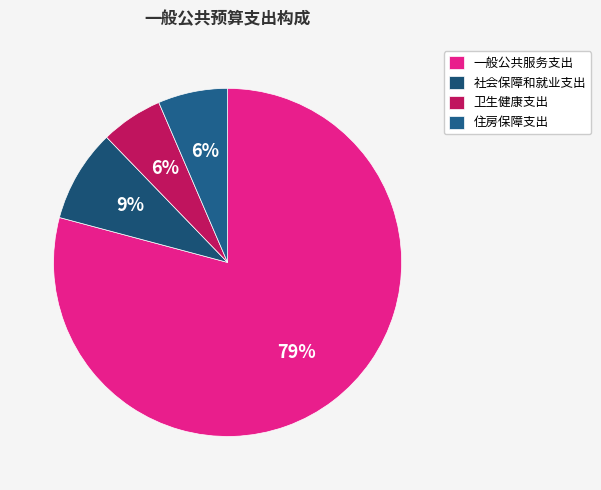

True or false: 社会保障和就业支出 accounts for 1% of the total.

False